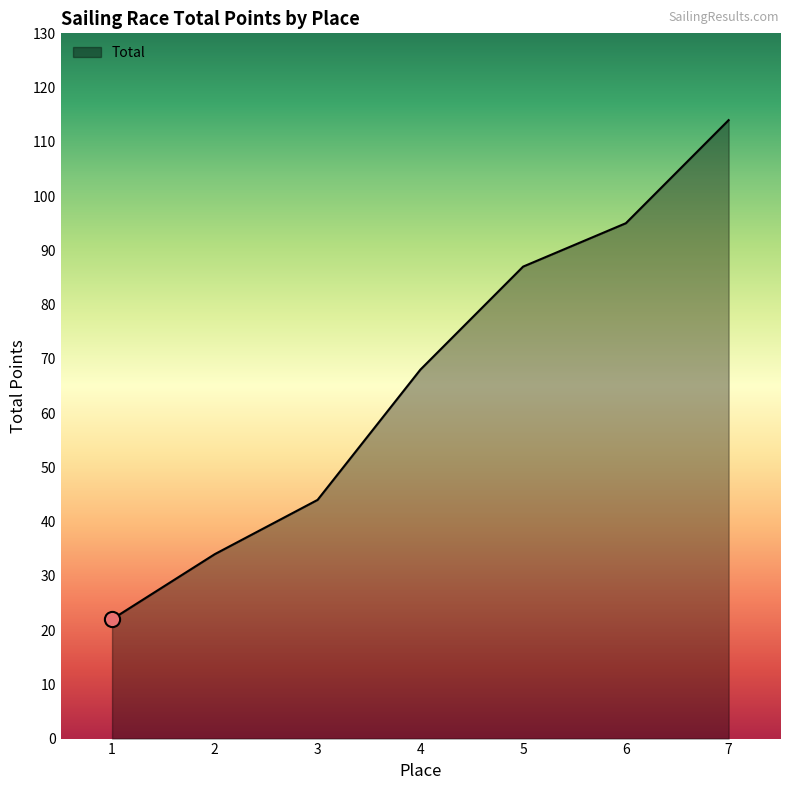

What is the change in value from 2 to 5?

+53